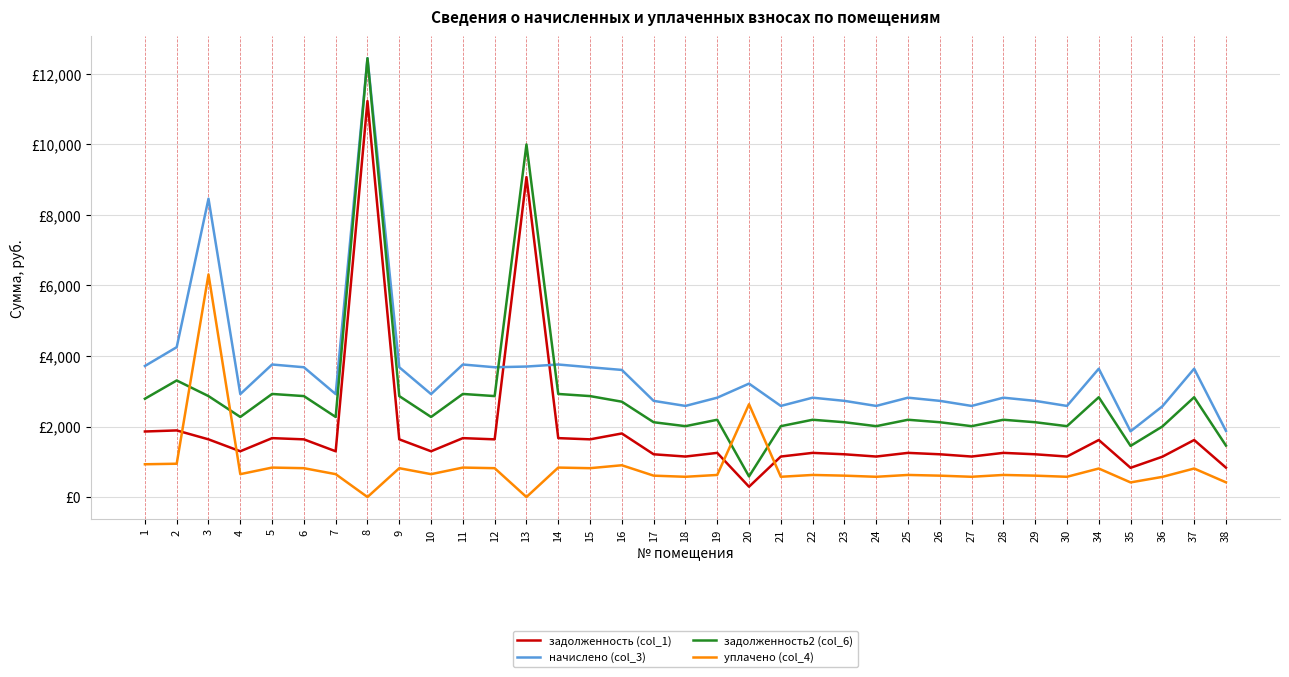

Which series has the largest total across all categories?

начислено (col_3)